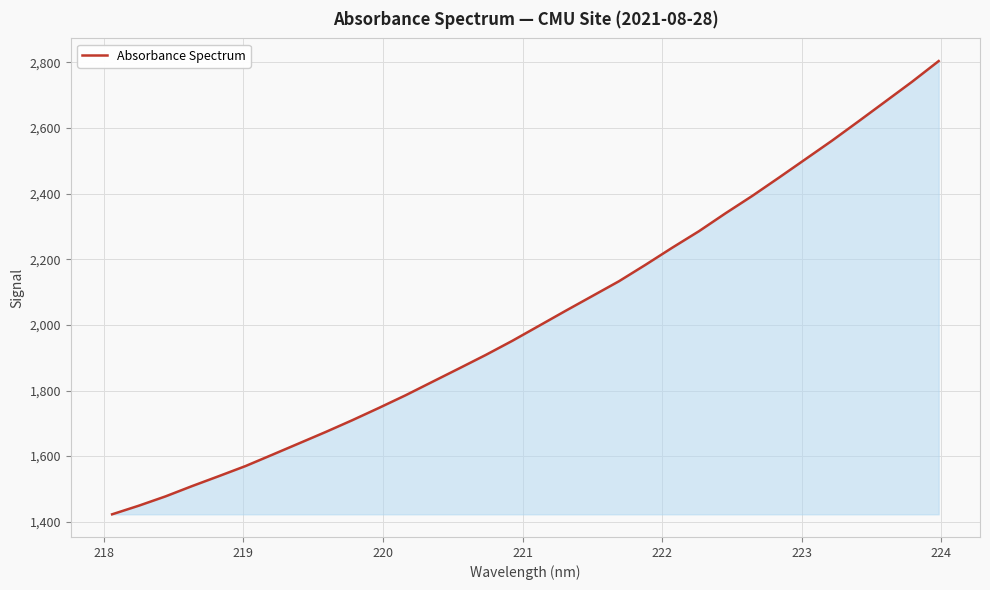

What is the maximum value shown in the chart?

2804.3